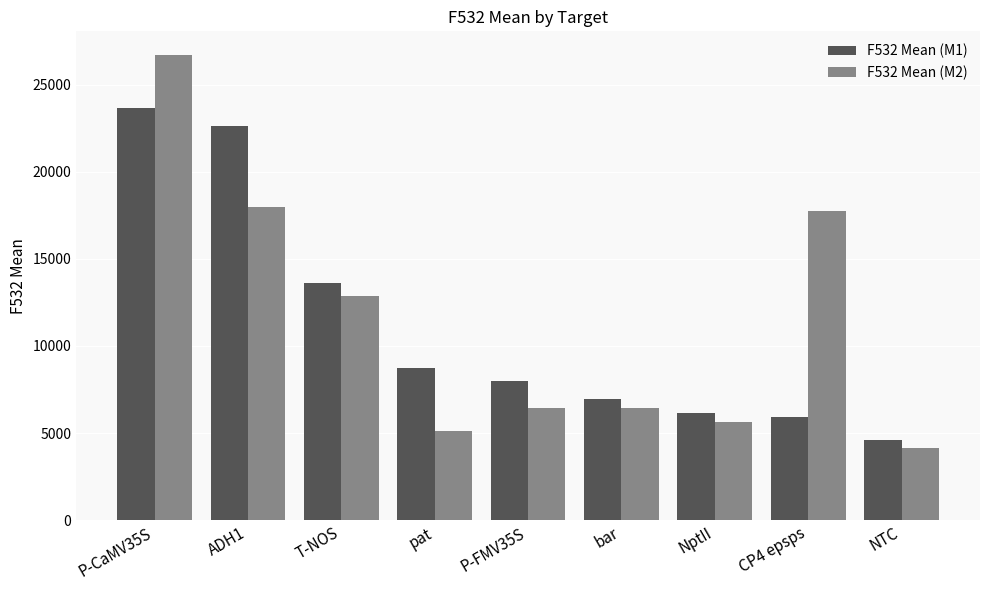

Which category has the lowest value across all series?

NTC